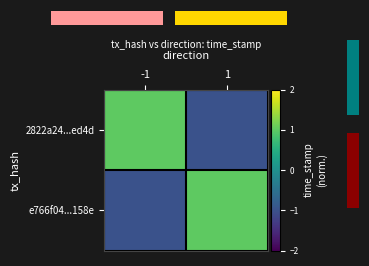

At how many categories does at least one series exceed 0?

2